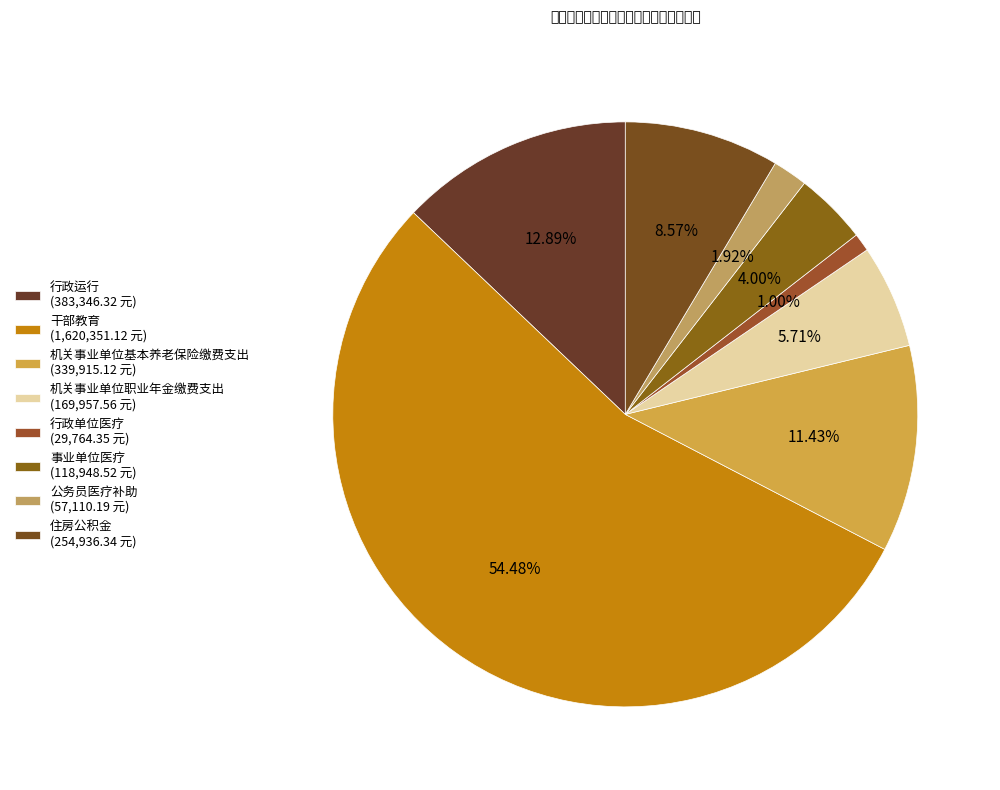

Which category accounts for the majority?

干部教育